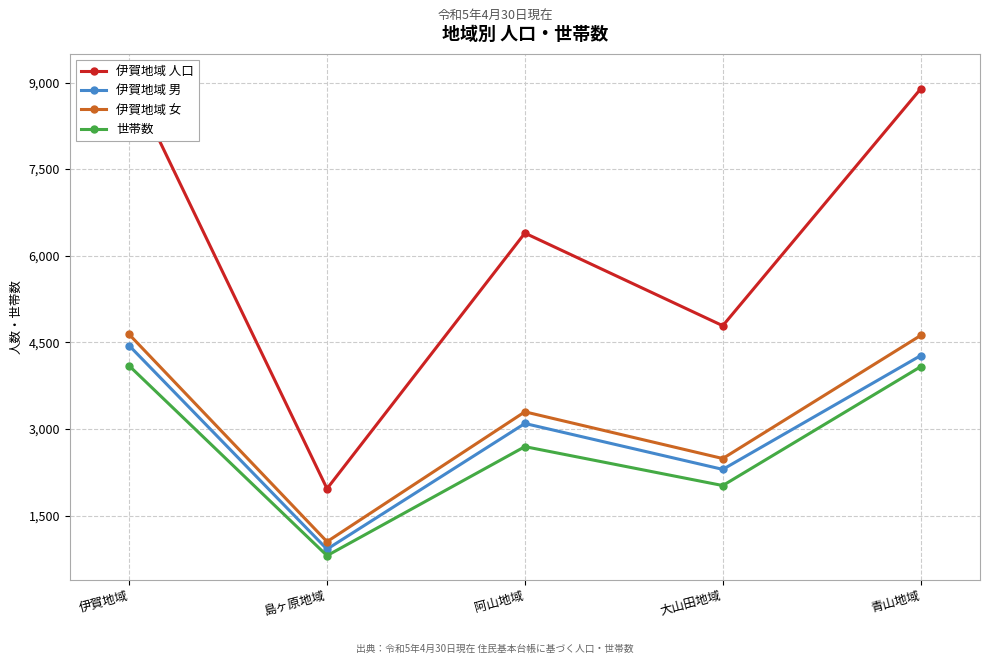

What is the label of the 5th point from the right?

伊賀地域